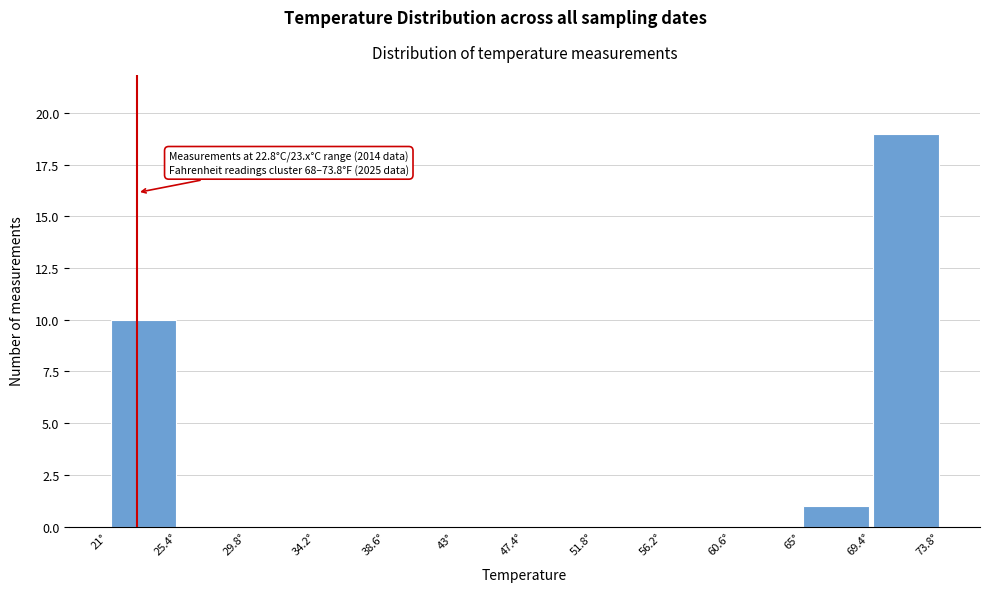

Over which range of the x-axis is the bar tallest?

69.4 to 73.8